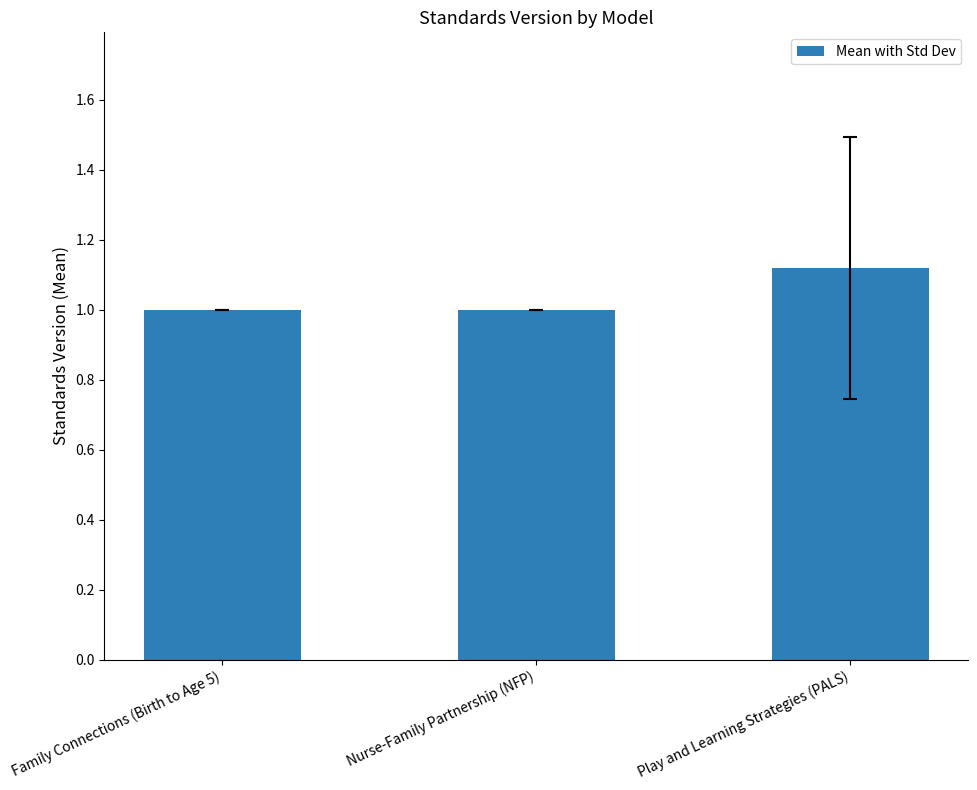

What is the difference between the values at Family Connections (Birth to Age 5) and Play and Learning Strategies (PALS)?

0.1